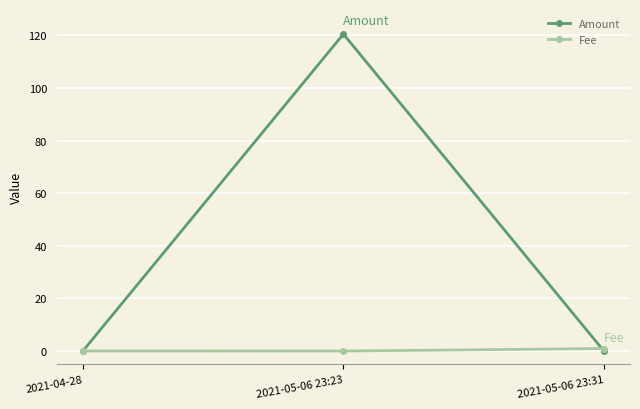

How many series are shown in this chart?

2